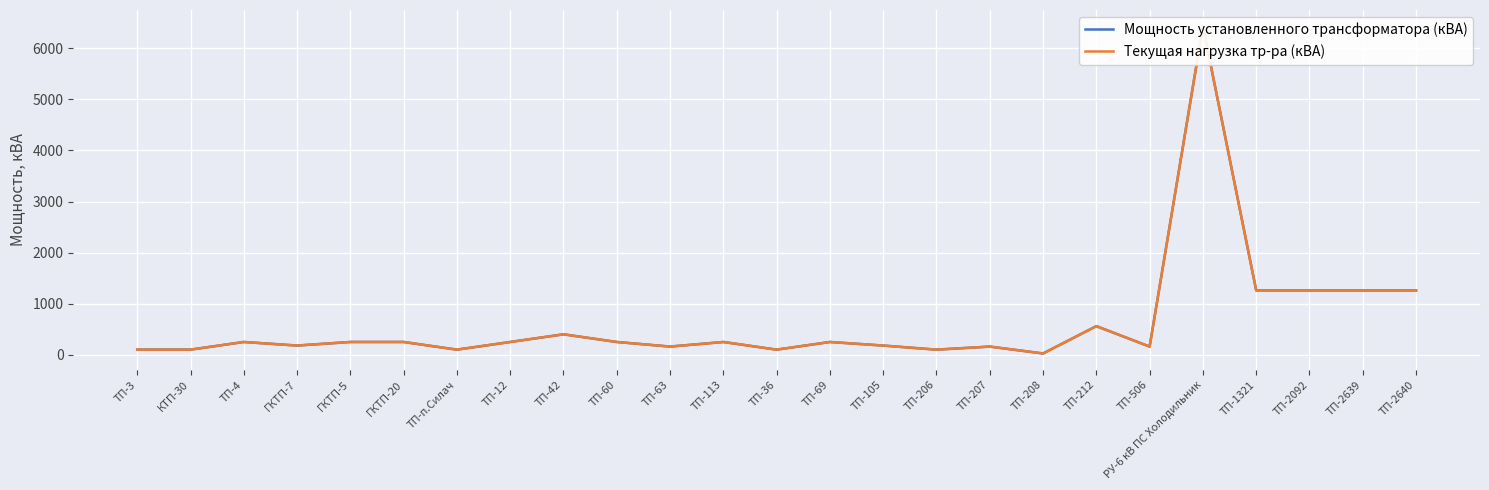

Which category has the lowest value in the Текущая нагрузка тр-ра (кВА) series?

ТП-208